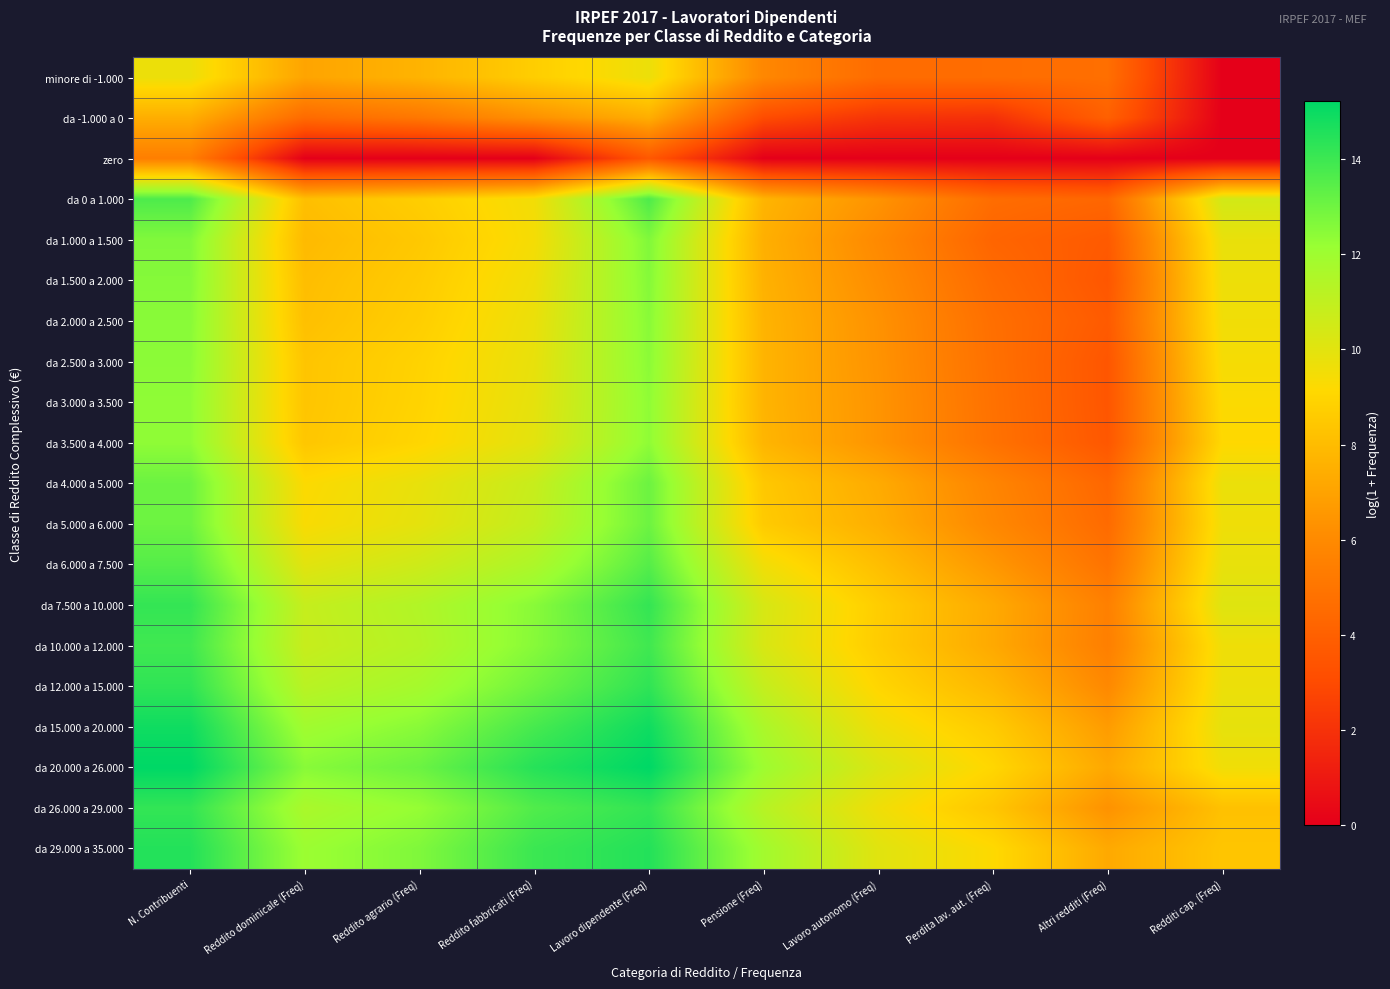

What is the total value across all series at Perdita lav. aut. (Freq)?

114.8